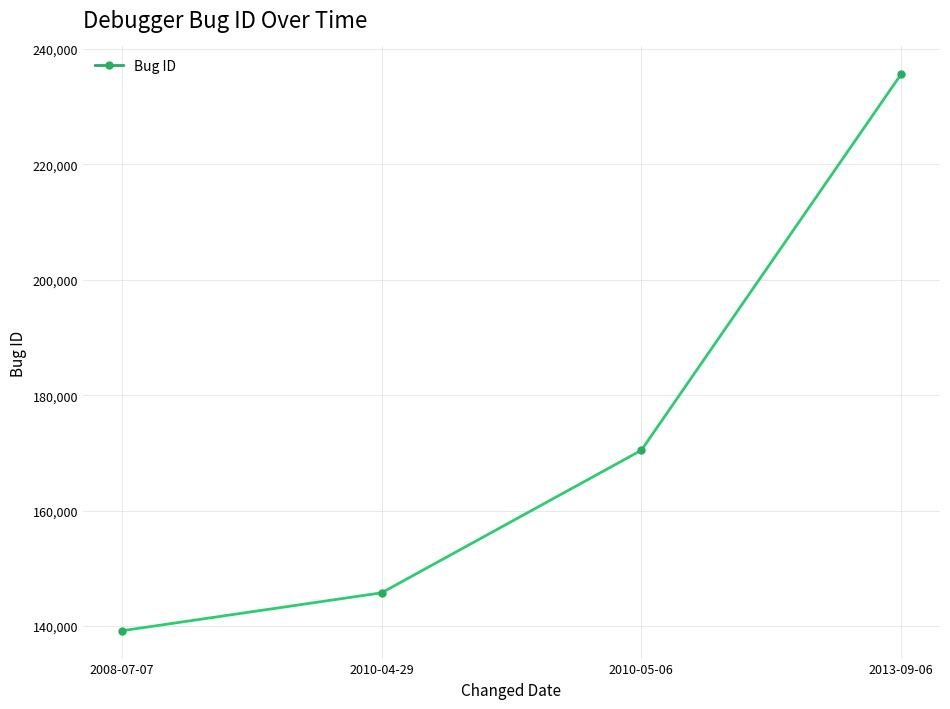

What is the greatest value displayed?

235619